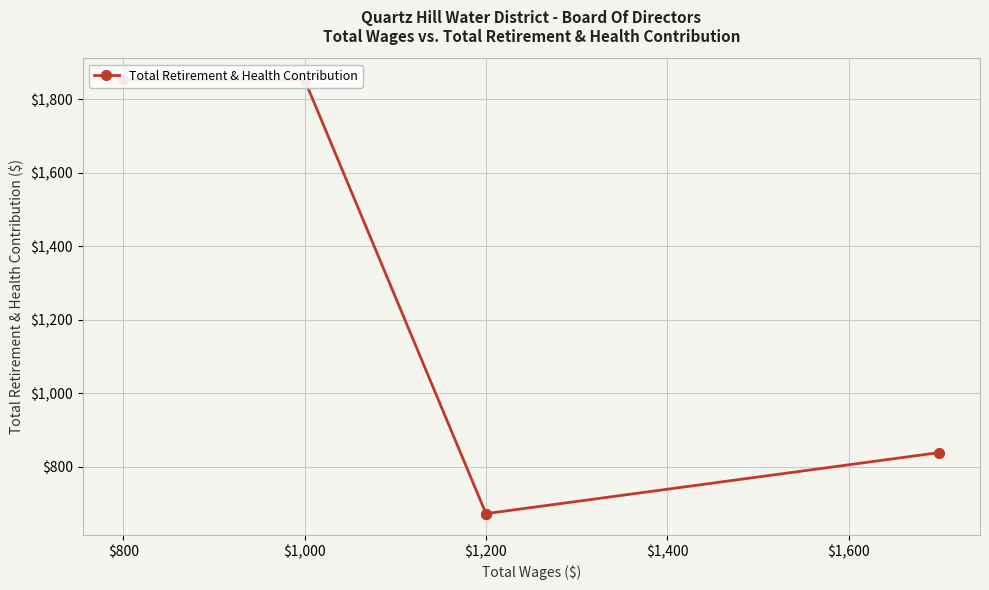

What is the value of the 1st point from the left?

1852